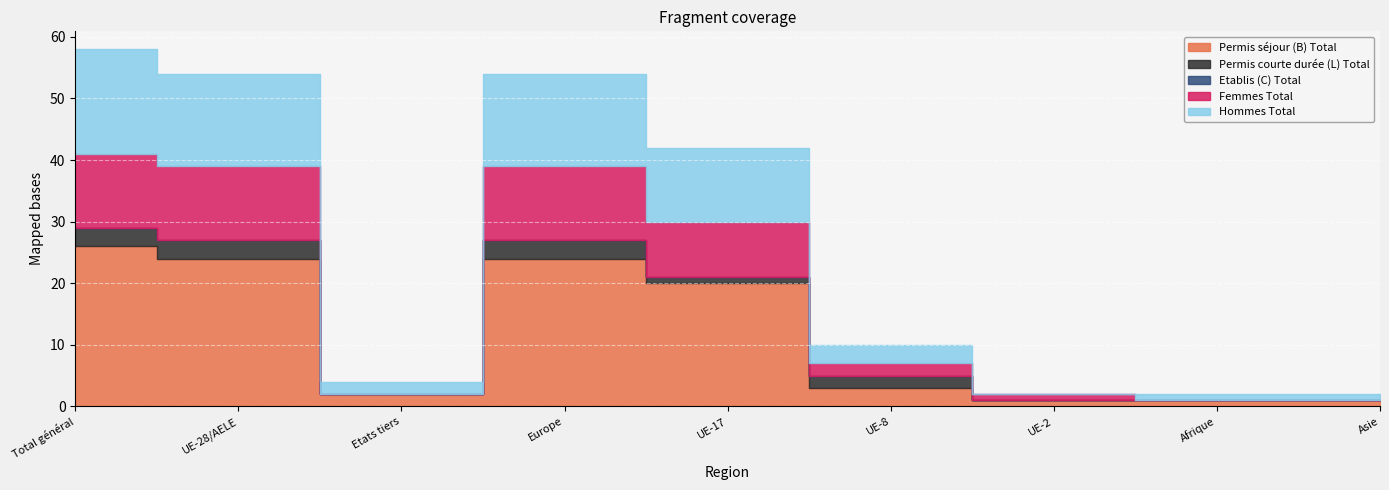

At which category is the sum across all series the highest?

Total général